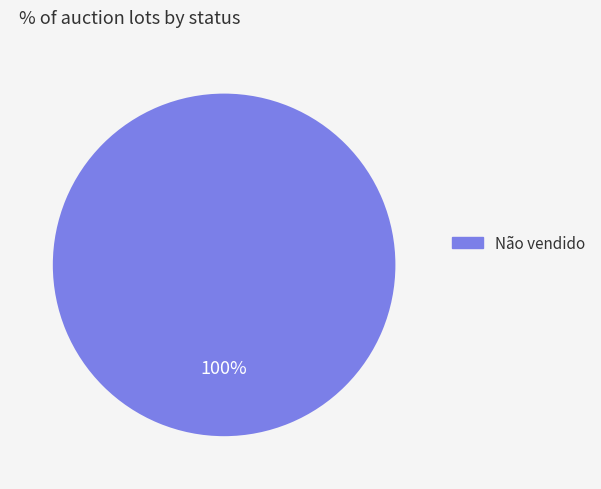

Is it true that Não vendido is 100% of the pie?

True